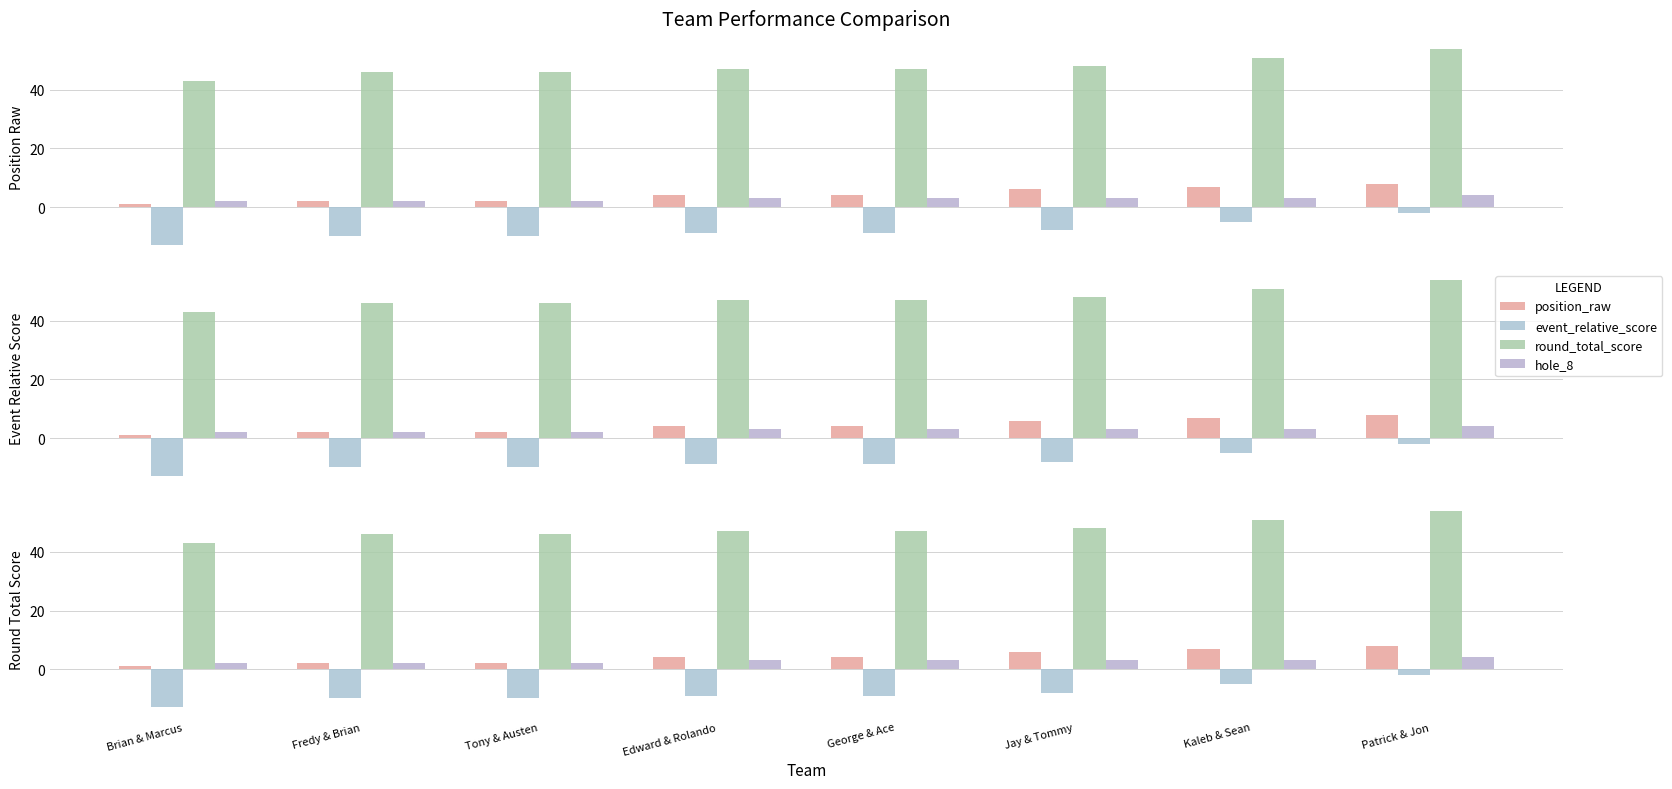

What is the difference between the hole_8 values at Kaleb & Sean and Patrick & Jon?

1